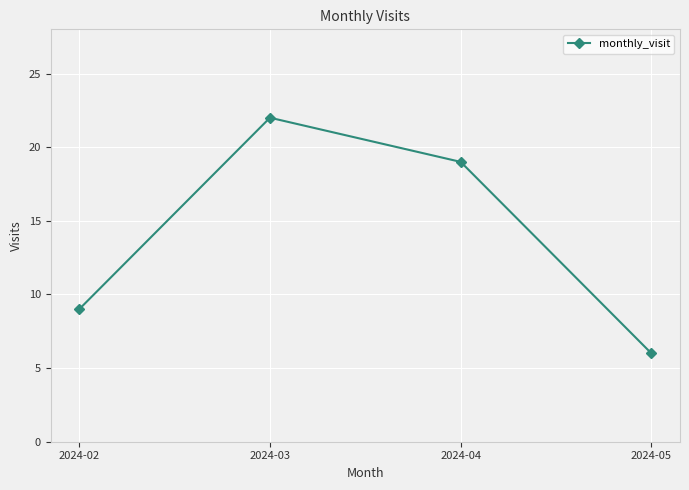

What is the value of the 1st point from the left?

9